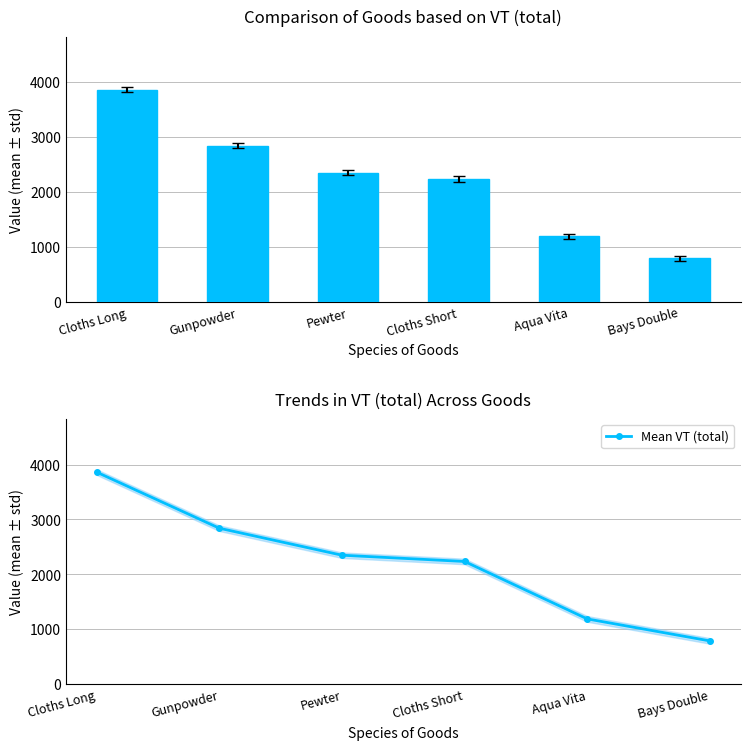

Which category has the lowest value across all series?

Bays Double